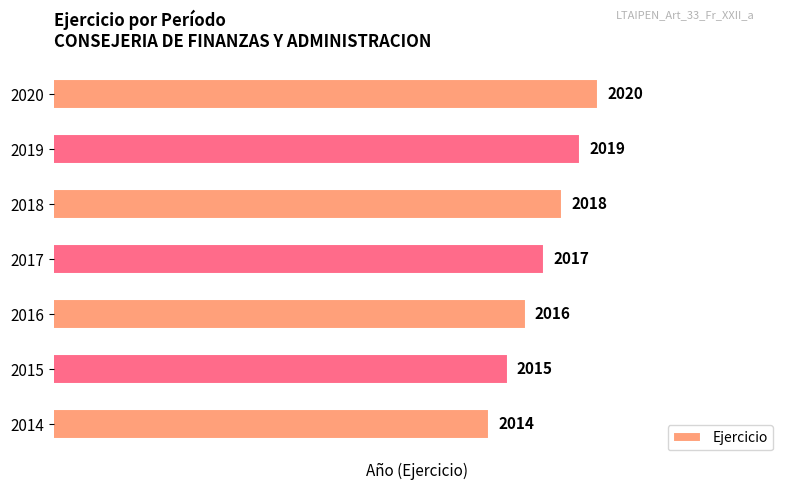

Between 2014 and 2020, which is larger?

2020